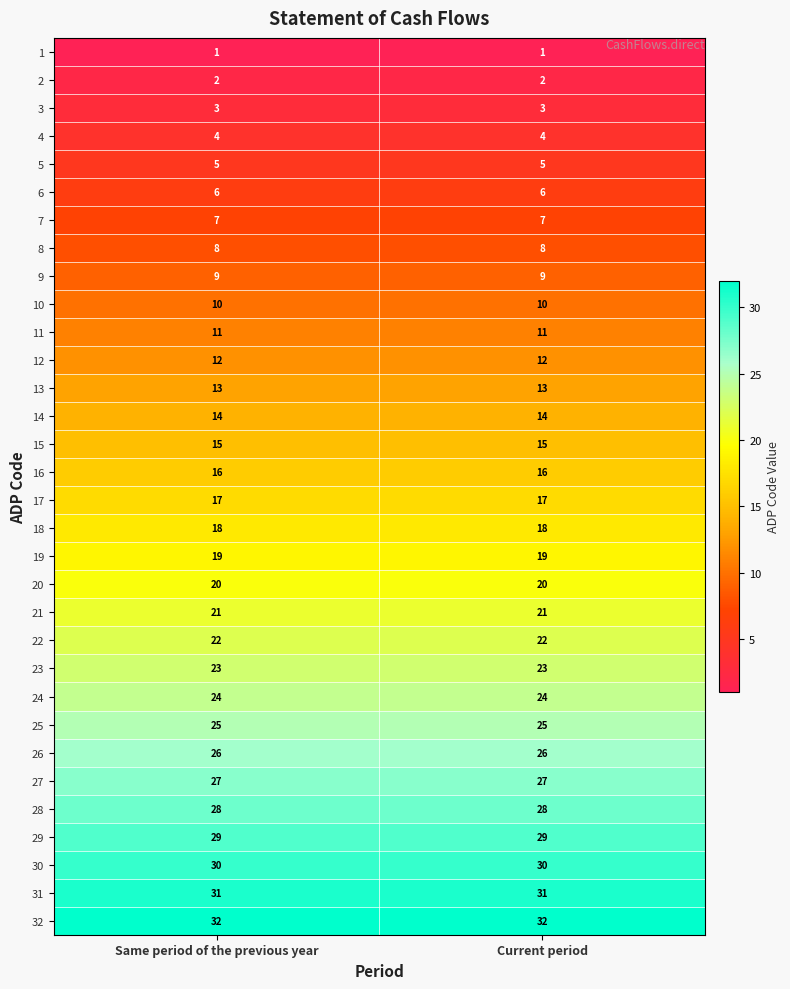

List the series in order of their peak value, highest first.

32, 31, 30, 29, 28, 27, 26, 25, 24, 23, 22, 21, 20, 19, 18, 17, 16, 15, 14, 13, 12, 11, 10, 9, 8, 7, 6, 5, 4, 3, 2, 1